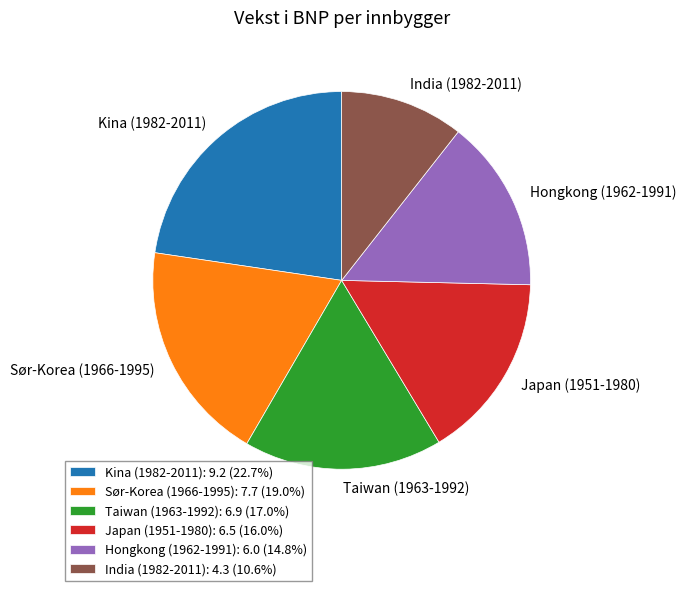

Is India (1982-2011) the majority of the pie?

No